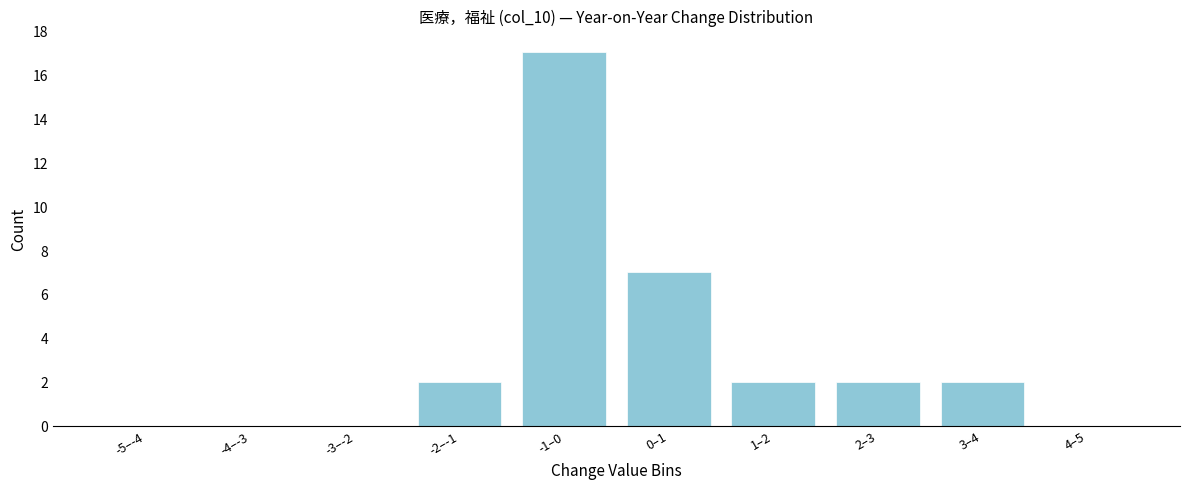

Reading right to left, transcribe all the data shown in this chart.

4–5=0	3–4=2	2–3=2	1–2=2	0–1=7	-1–0=17	-2–-1=2	-3–-2=0	-4–-3=0	-5–-4=0